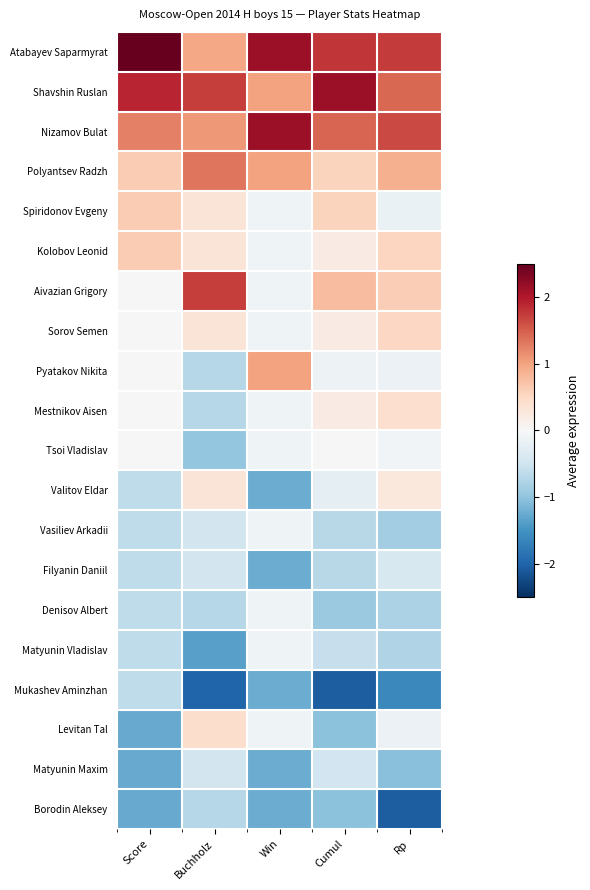

Which series changed the most between Score and Buchholz?

Aivazian Grigory